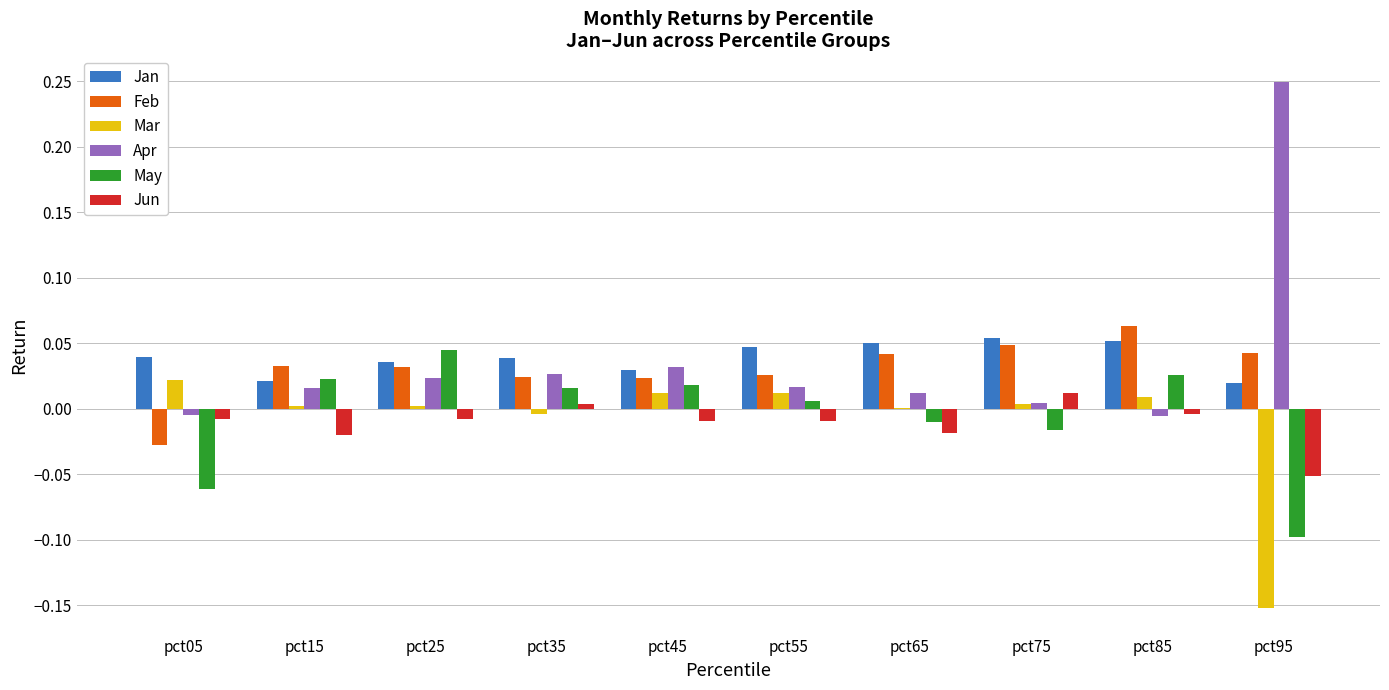

Is the value of May at pct55 greater than the value of Feb at pct55?

No